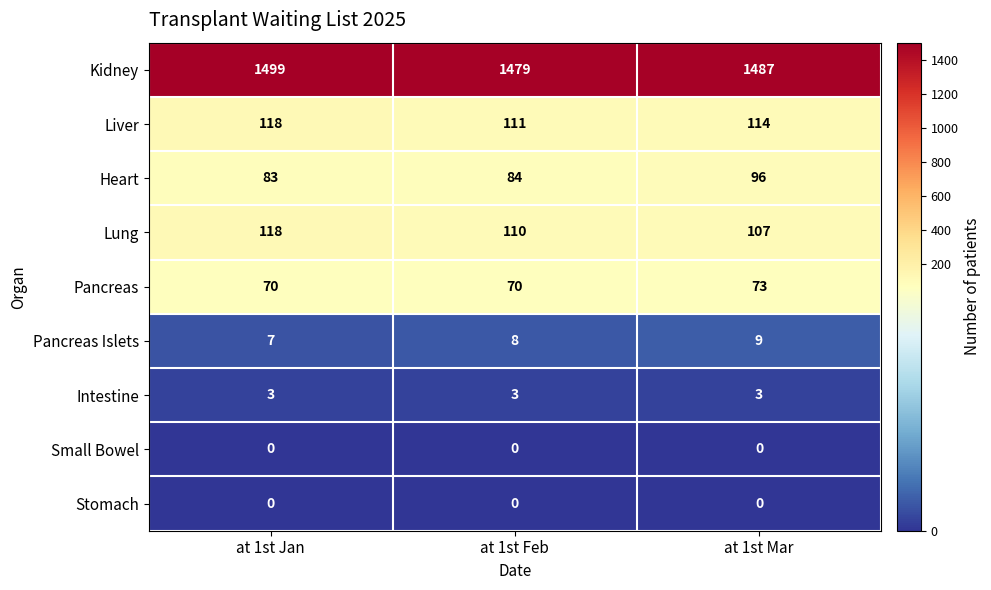

What is the spread (max minus min) of values at at 1st Mar?

1487